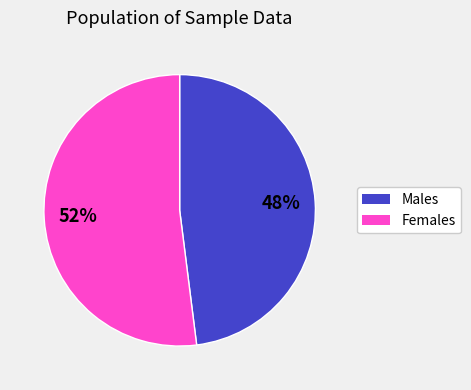

To the nearest percent, what is the average slice percentage?

50%